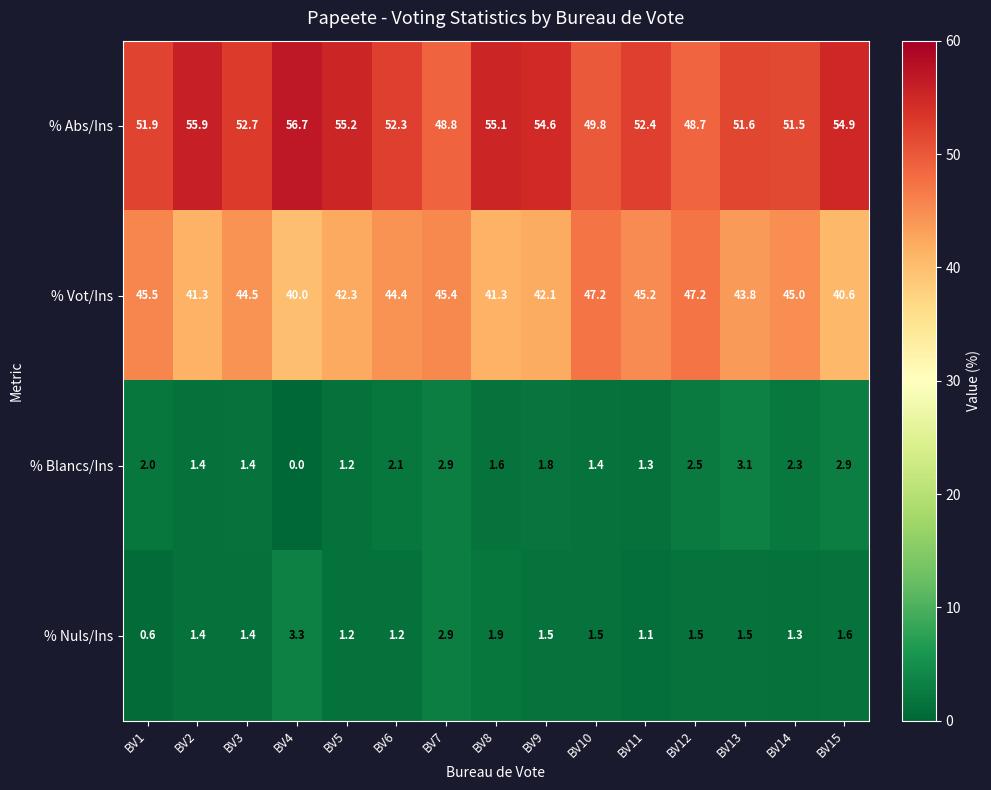

What is the average value of the % Nuls/Ins series?

1.6